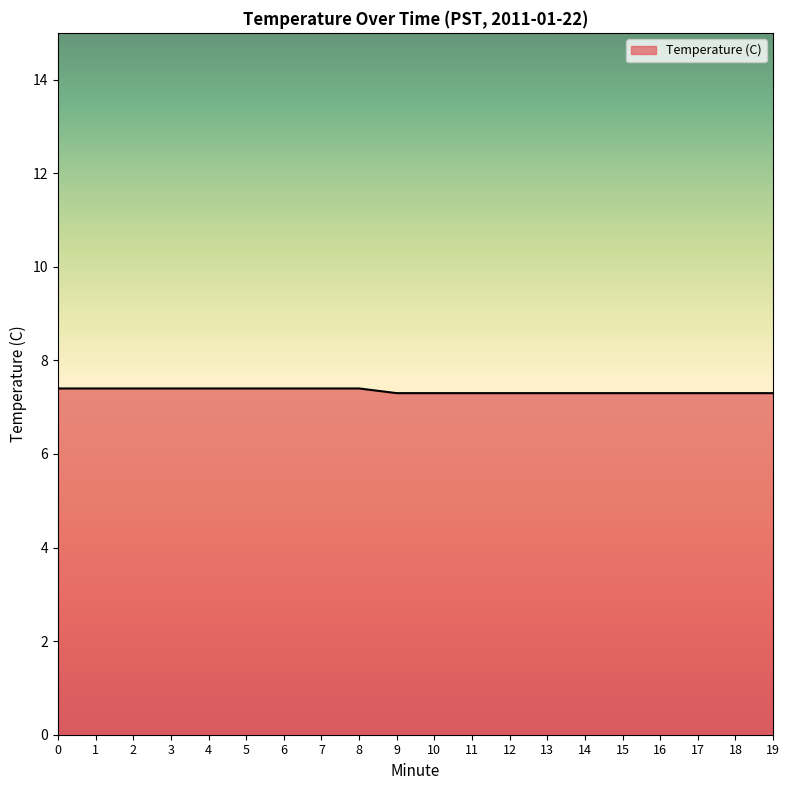

True or false: the data shows 7.3 at 18.

True